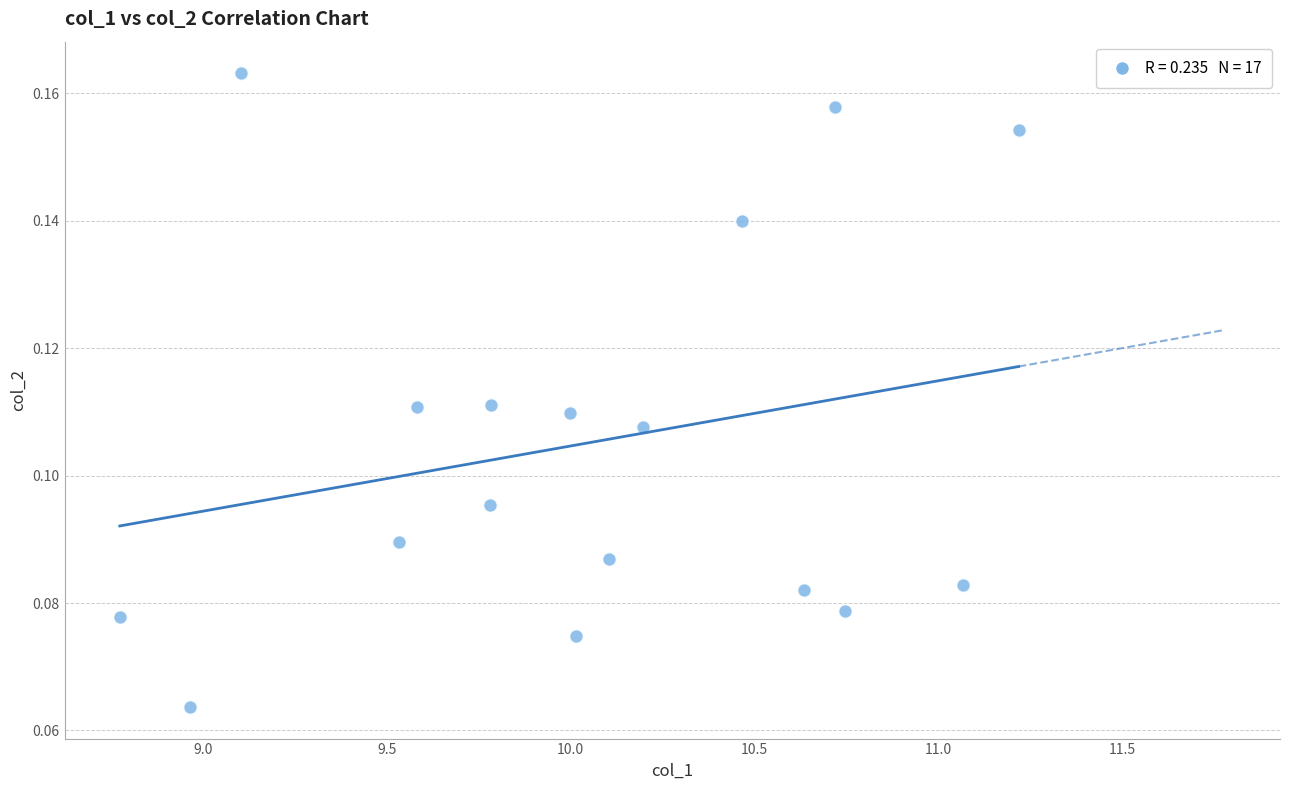

What is the range of X values (max minus min)?

2.4